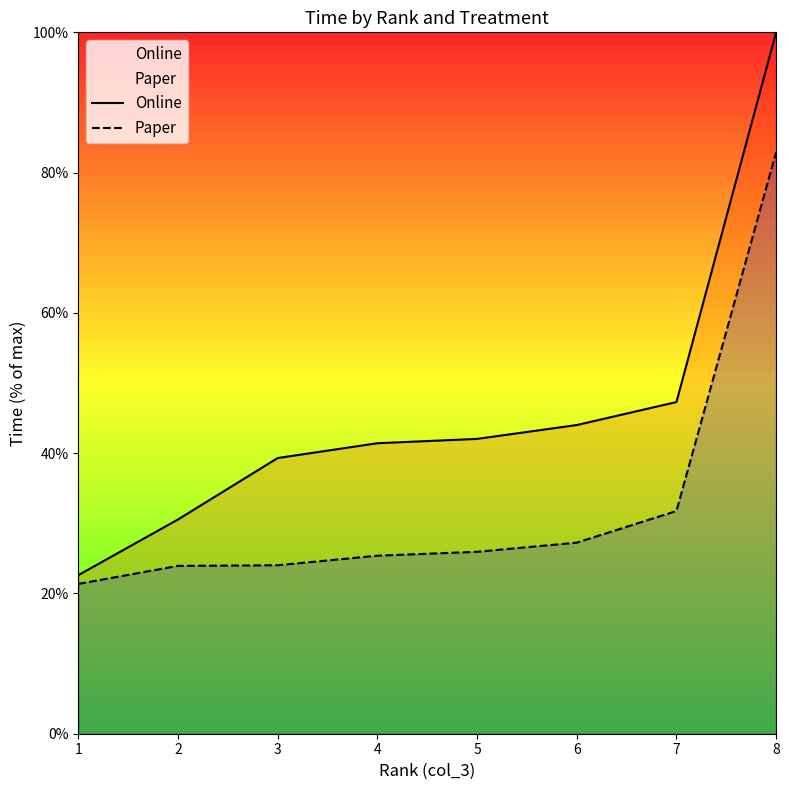

What is the minimum value for Paper?

21.4